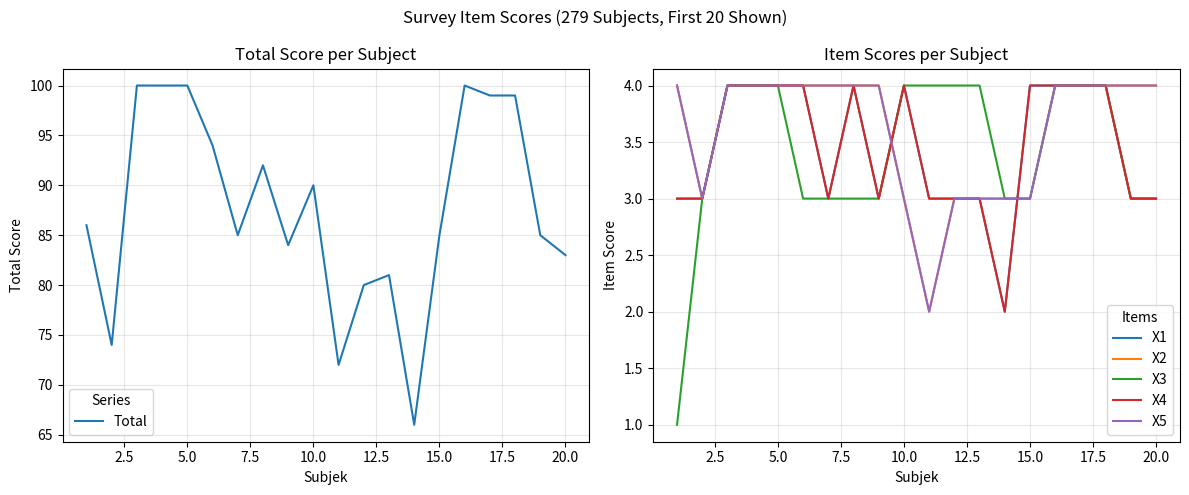

What is the maximum value for Total?

100